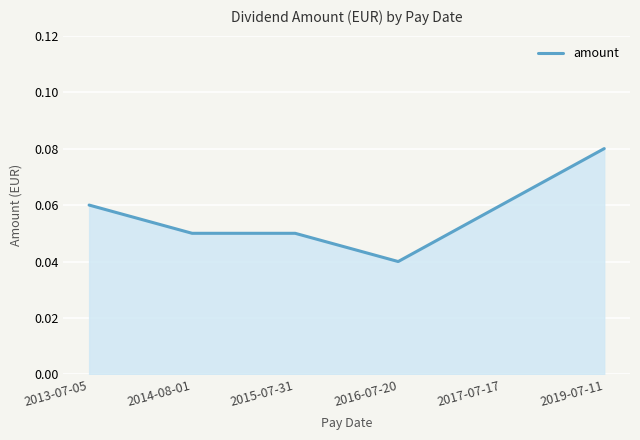

True or false: the data has more than 1 interior local peaks.

False